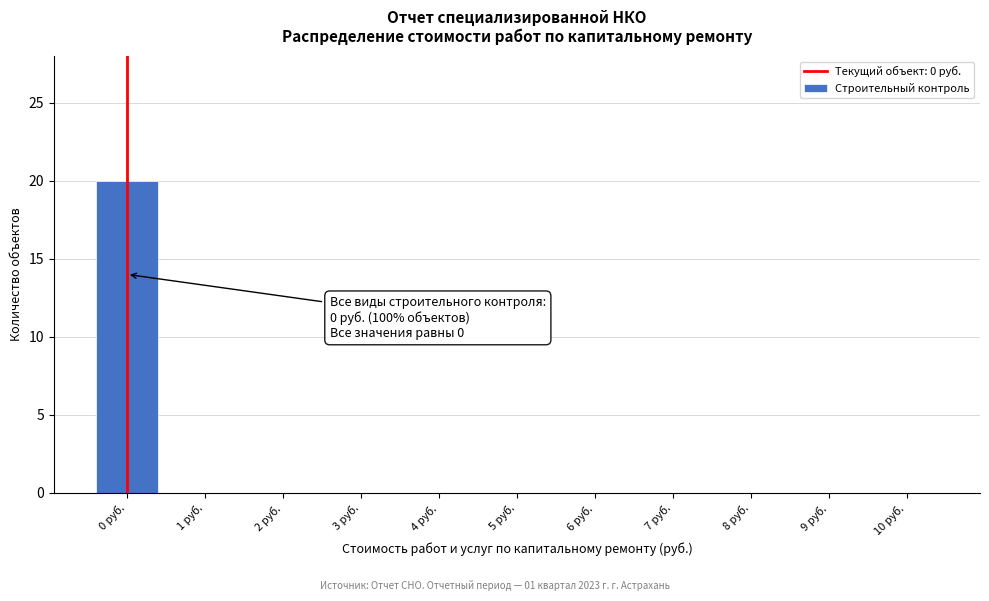

Reading left to right, transcribe all the data shown in this chart.

0 руб.=20	1 руб.=0	2 руб.=0	3 руб.=0	4 руб.=0	5 руб.=0	6 руб.=0	7 руб.=0	8 руб.=0	9 руб.=0	10 руб.=0